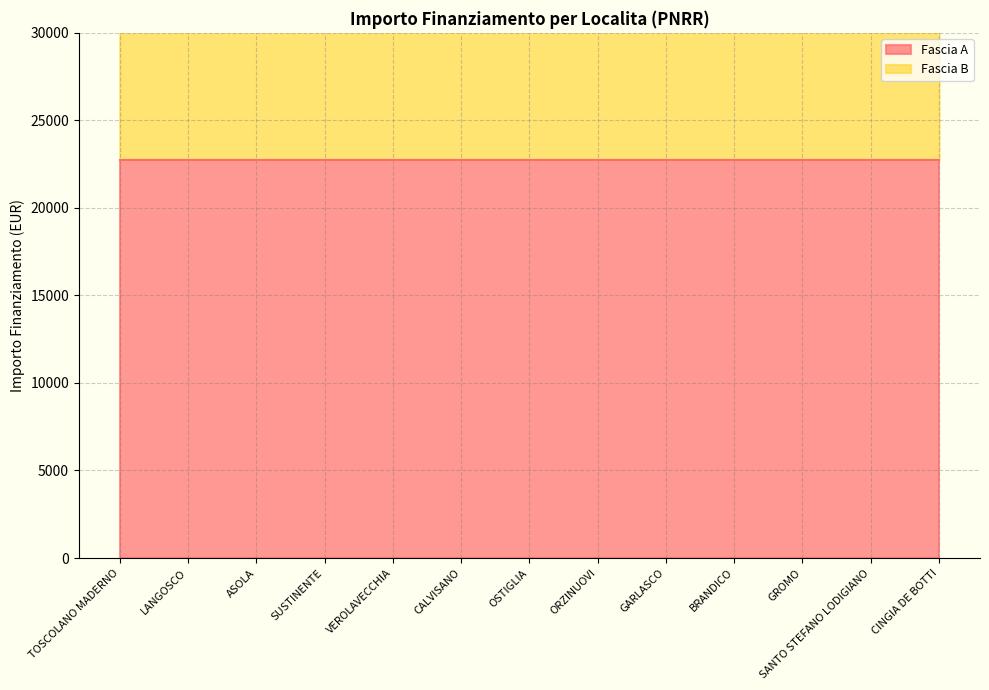

Which category has the highest value across all series?

LANGOSCO